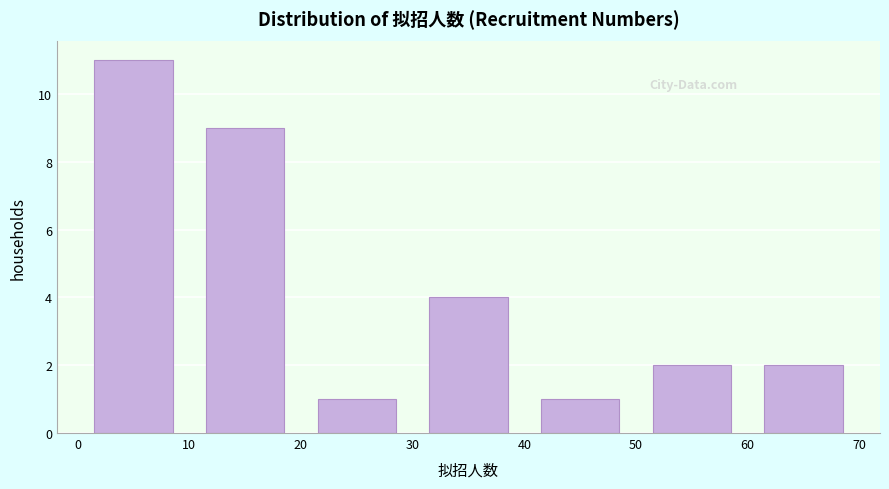

Reading left to right, transcribe this chart: for each bar, give the range it covers on the x-axis and its height. The values are not printed on the chart, so give them approximately, as read against the axis.

0 to 10: 11
10 to 20: 9
20 to 30: 1
30 to 40: 4
40 to 50: 1
50 to 60: 2
60 to 70: 2